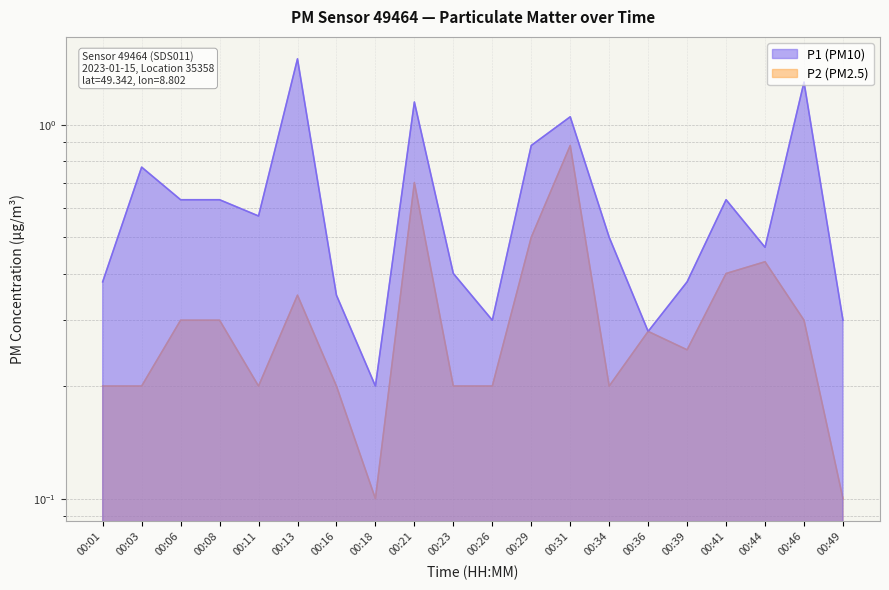

True or false: P1 has a value of 0.2 at 00:08.

False